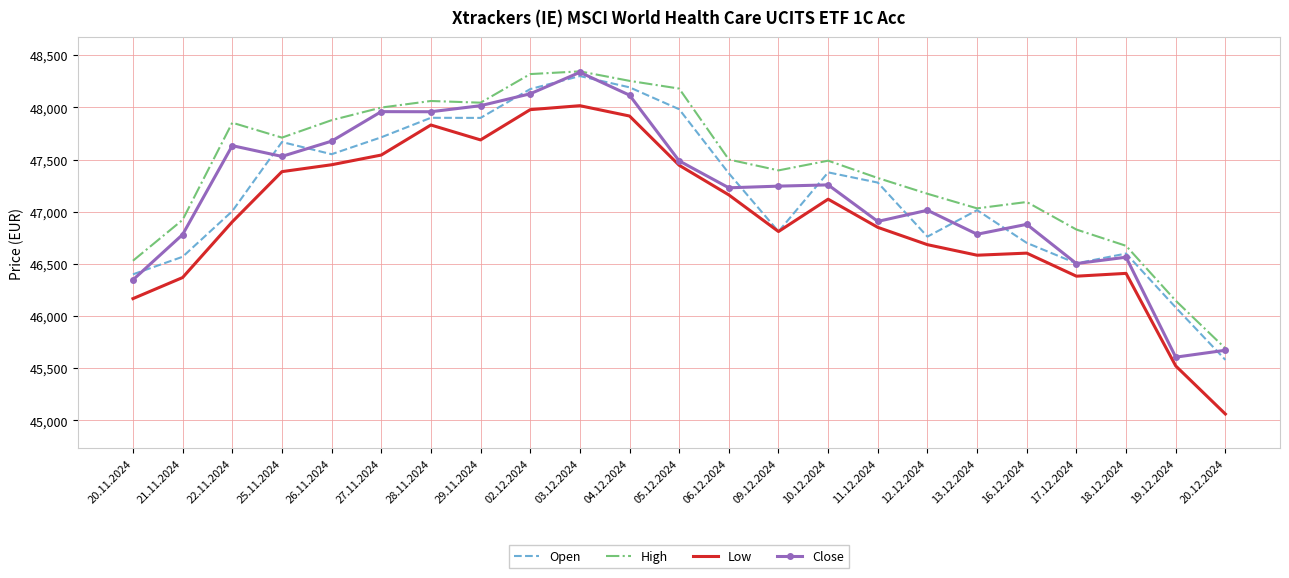

At which category is the sum across all series the highest?

03.12.2024